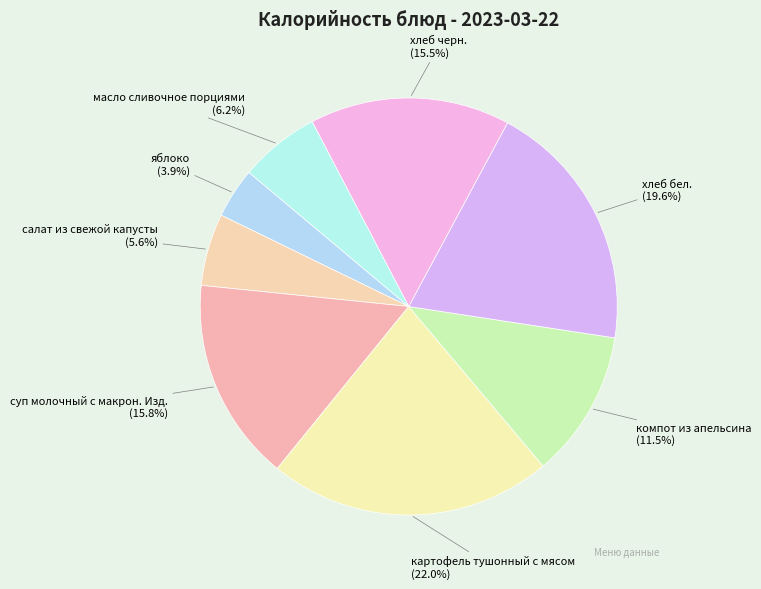

True or false: масло сливочное порциями accounts for 6% of the total.

True